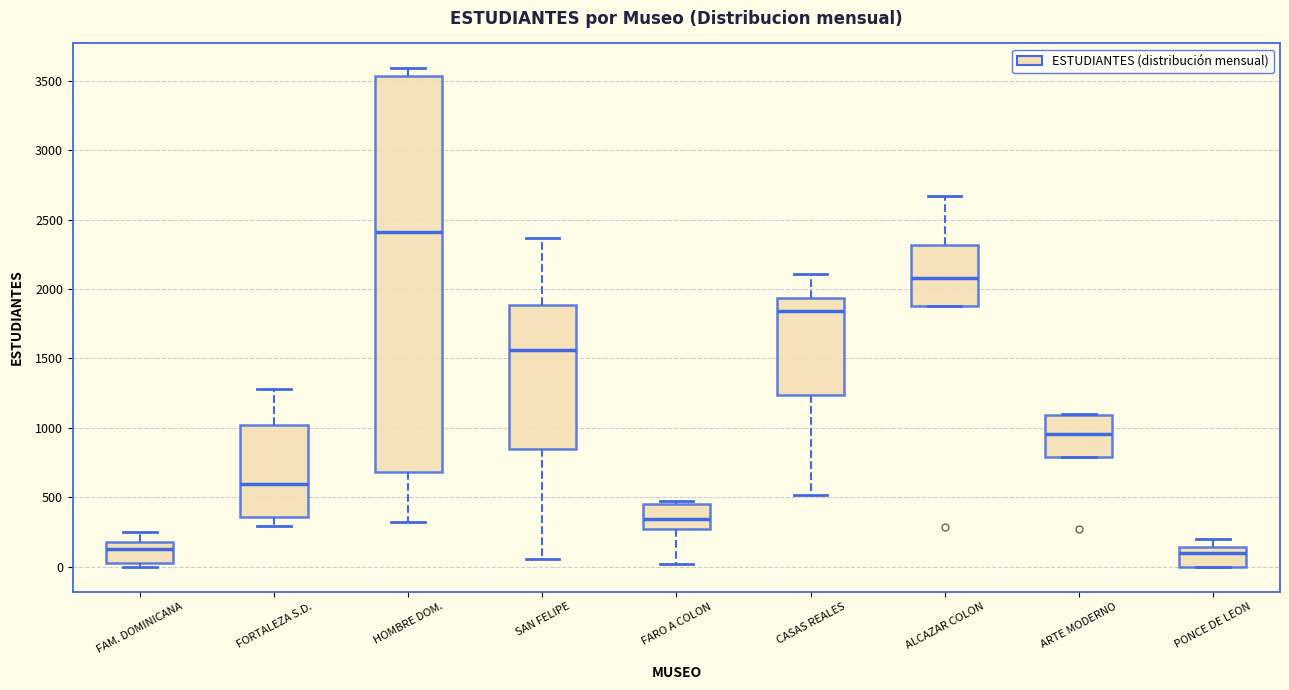

Reading left to right, read every box against the y-axis: the position of its median line, the range the box covers, and the ends of its whiskers. The values are not printed on the chart, so give them approximately, as read against the axis.

FAM. DOMINICANA: median 150, box 0 to 200, whiskers 0 (just below the box's lower edge) to 250
FORTALEZA S.D.: median 600, box 350 to 1000, whiskers 300 to 1300
HOMBRE DOM.: median 2400, box 700 to 3550, whiskers 300 to 3600
SAN FELIPE: median 1550, box 850 to 1900, whiskers 50 to 2350
FARO A COLON: median 350, box 250 to 450, whiskers 0 to 450 (just above the box's upper edge)
CASAS REALES: median 1850, box 1250 to 1950, whiskers 500 to 2100
ALCAZAR COLON: median 2100, box 1900 to 2300, whiskers 1900 to 2650
ARTE MODERNO: median 950, box 800 to 1100, whiskers 800 to 1100
PONCE DE LEON: median 100, box 0 to 150, whiskers 0 to 200